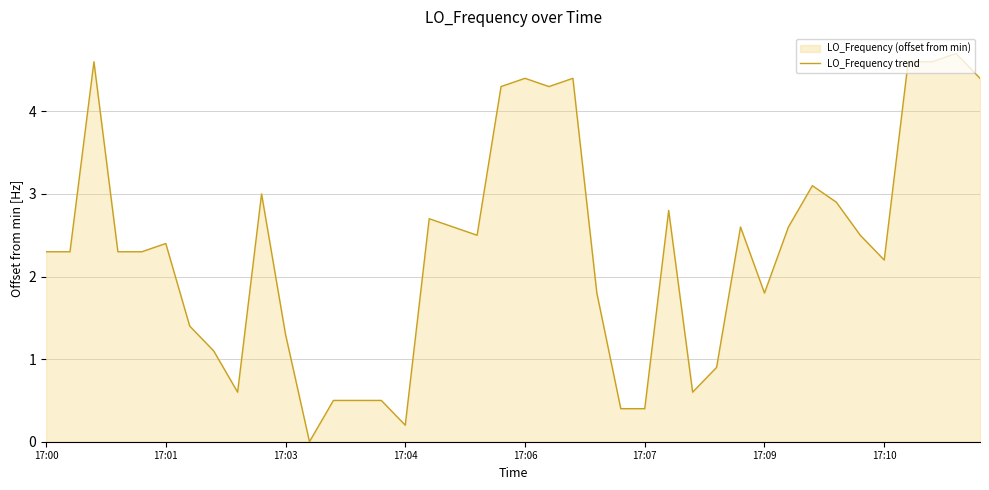

Read the value at 17:07.

0.4